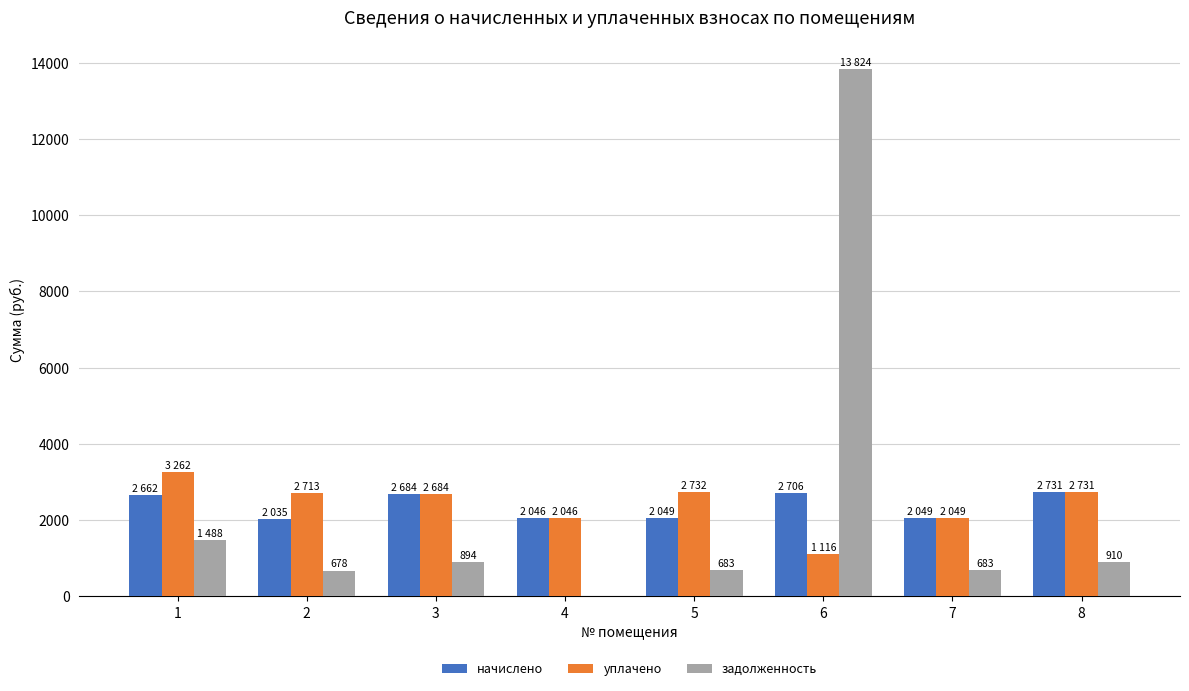

Is it true that уплачено equals 798.8 at 1?

False